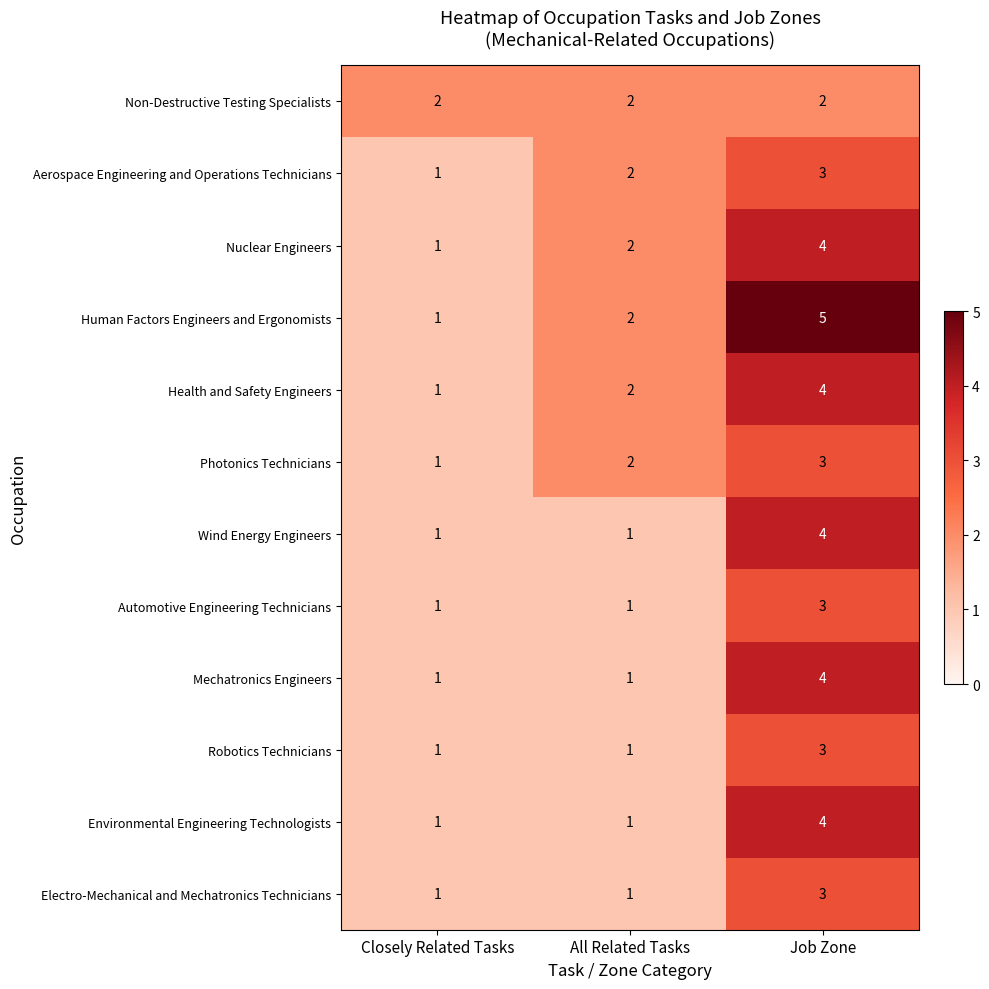

At which category does the chart reach its peak across all series?

Job Zone